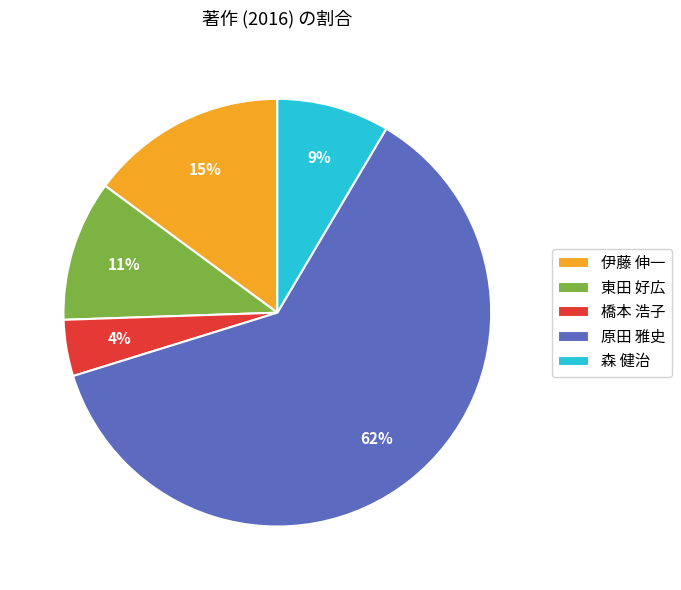

To the nearest percent, what portion does 森 健治 represent?

9%